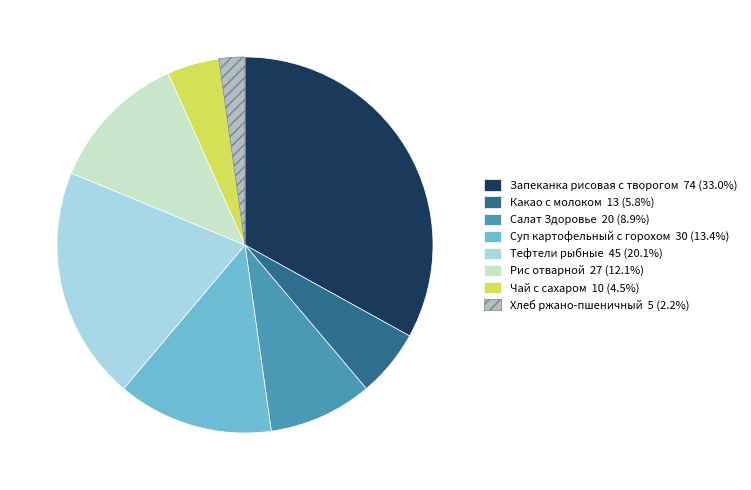

Do Хлеб ржано-пшеничный and Рис отварной together represent more than half of the pie?

No